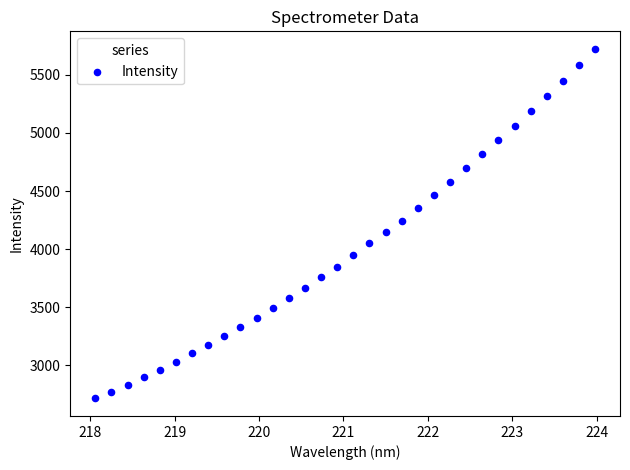

What is the range of X values (max minus min)?

5.9